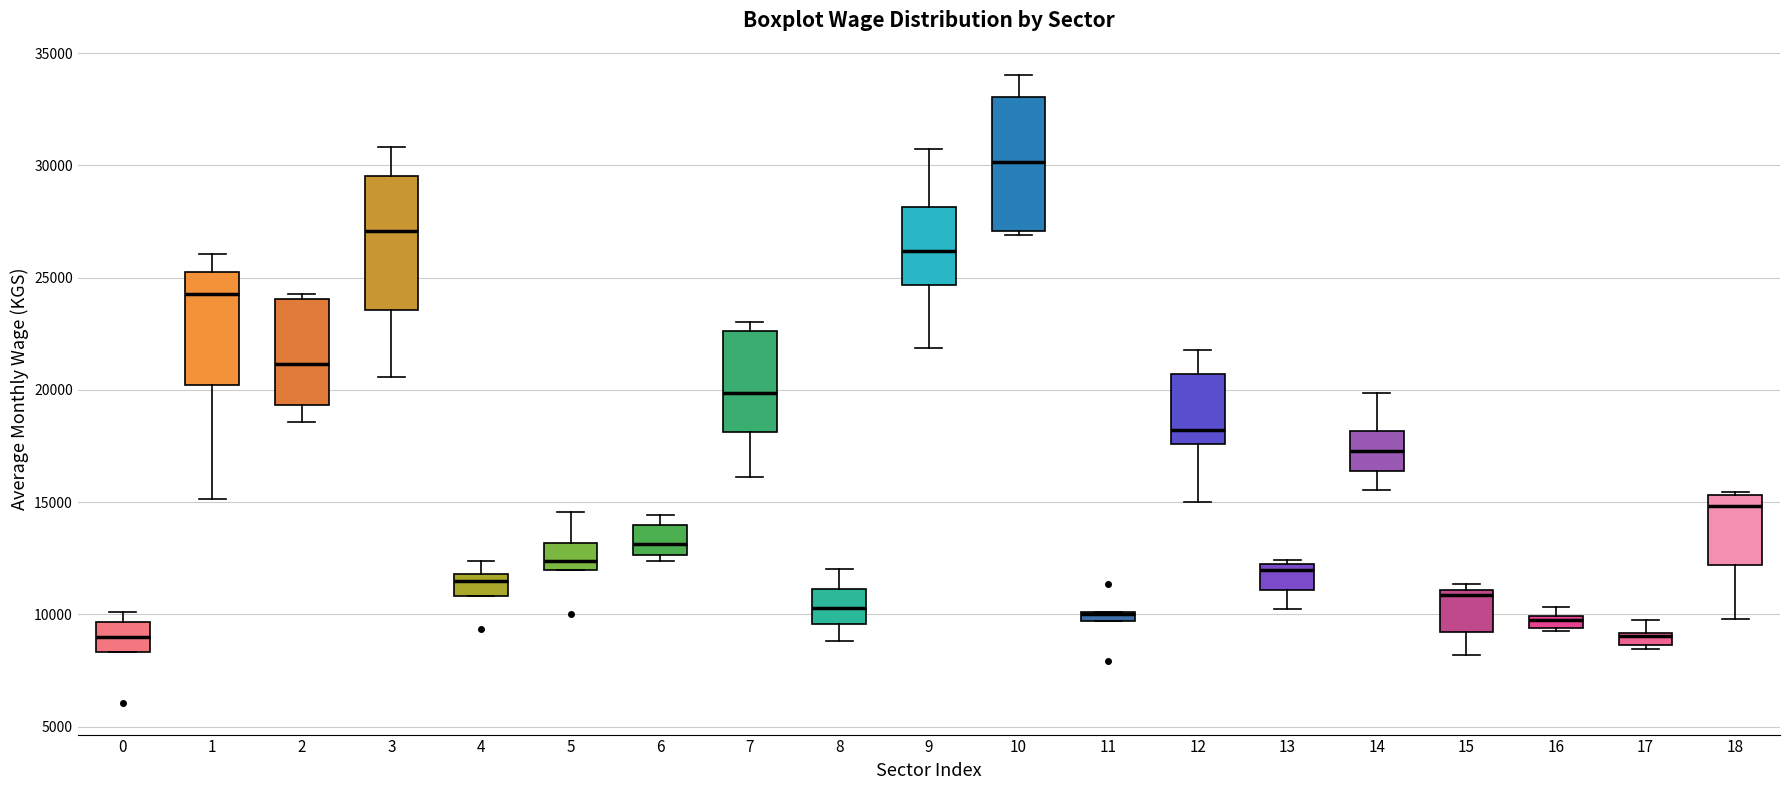

Where does the lower whisker of the box at x = 14 end on the y-axis? The values are not printed on the chart, so give them approximately, as read against the axis.

15500